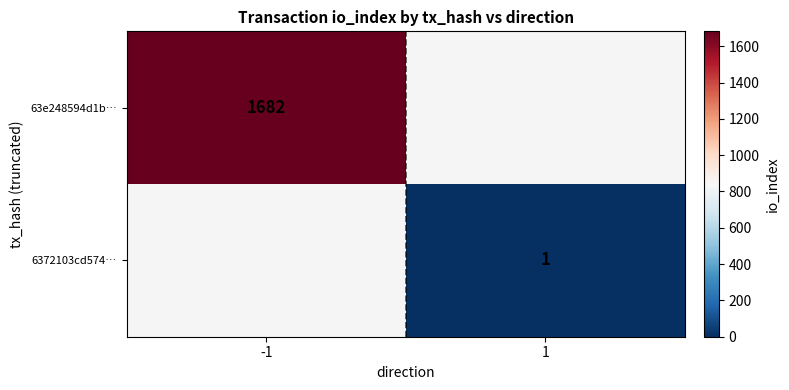

Is it true that 6372103cd574… equals 1 at 1?

True